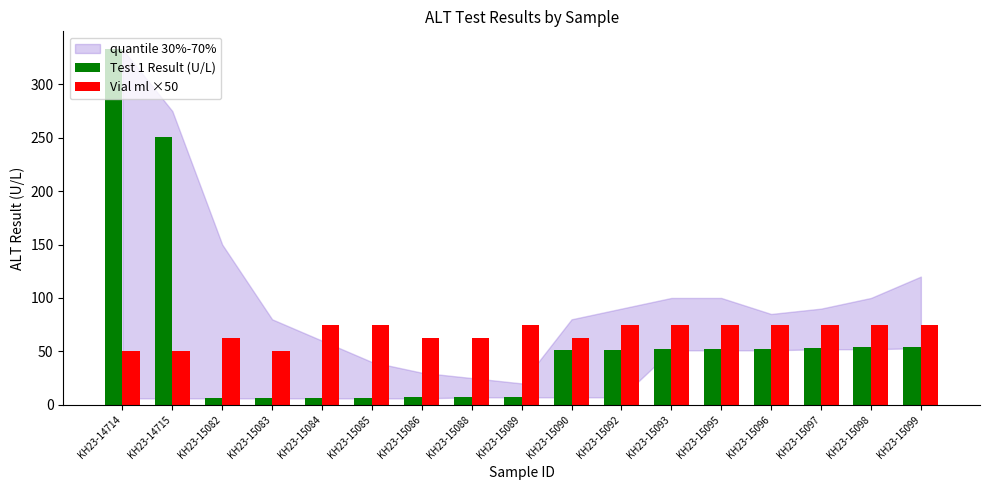

Which series has the largest range (max minus min)?

Test 1 Result (U/L)